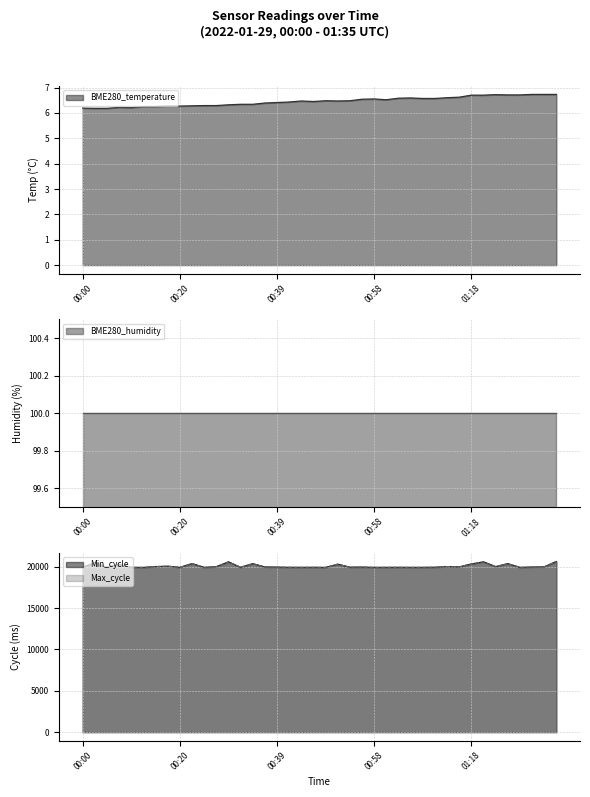

Which has a higher value, 00:37 or 00:07?

00:37